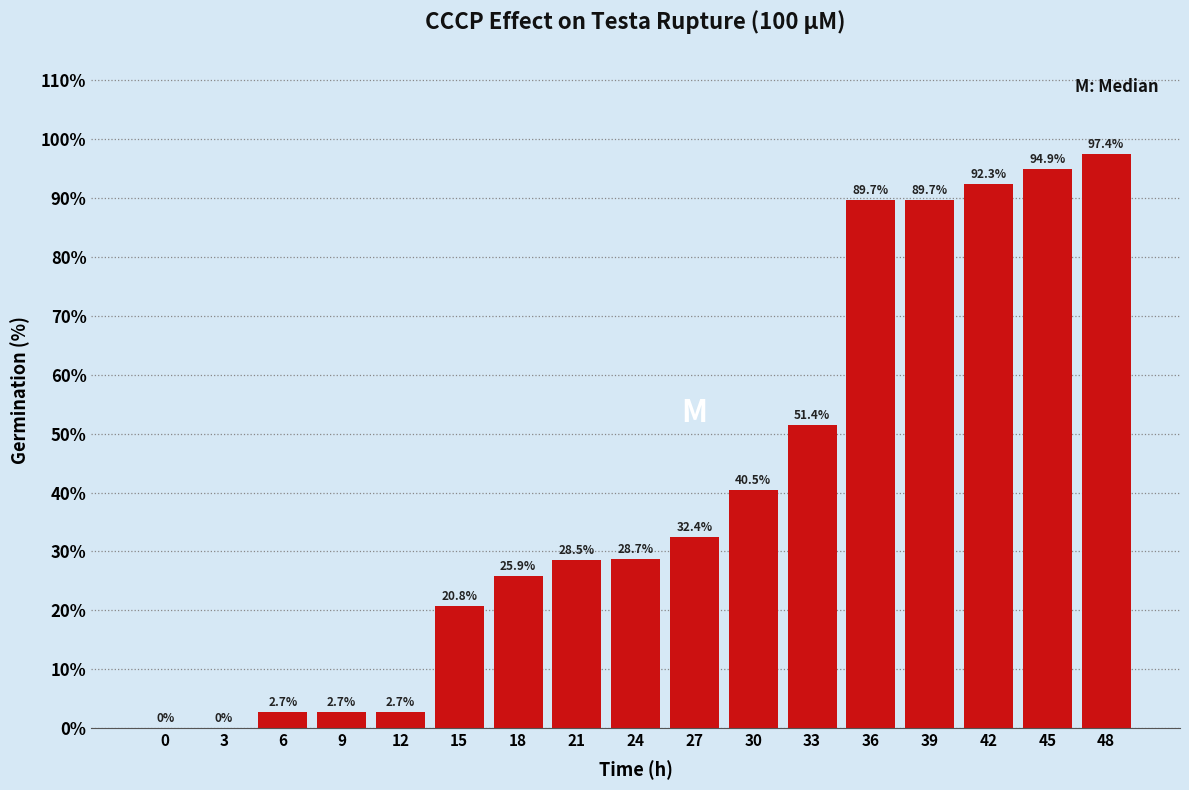

Reading right to left, what are all the values shown in this chart?

48=97.4	45=94.9	42=92.3	39=89.7	36=89.7	33=51.4	30=40.5	27=32.4	24=28.7	21=28.5	18=25.9	15=20.8	12=2.7	9=2.7	6=2.7	3=0.0	0=0.0